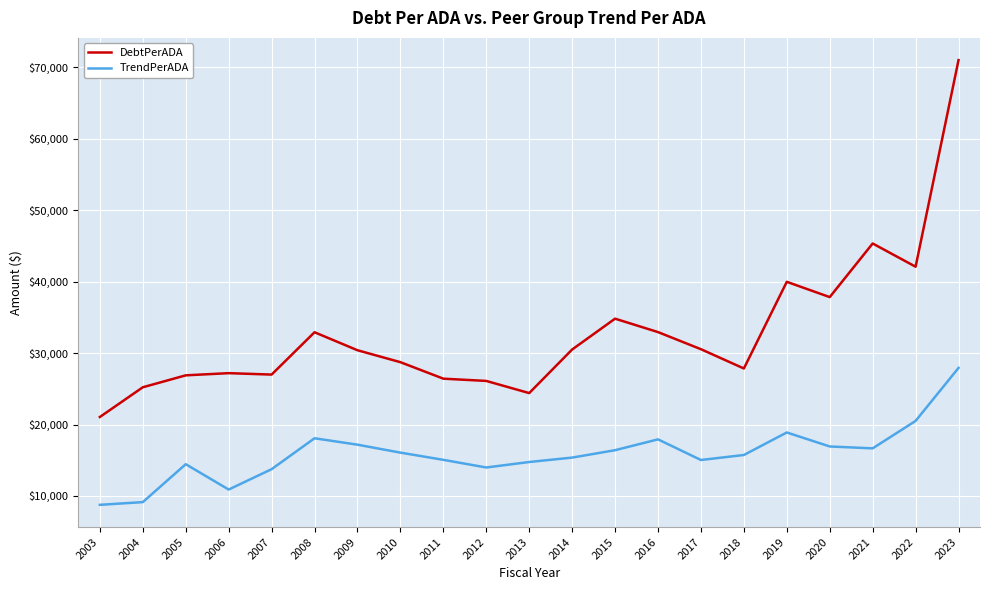

True or false: TrendPerADA has more than 2 interior local peaks.

True